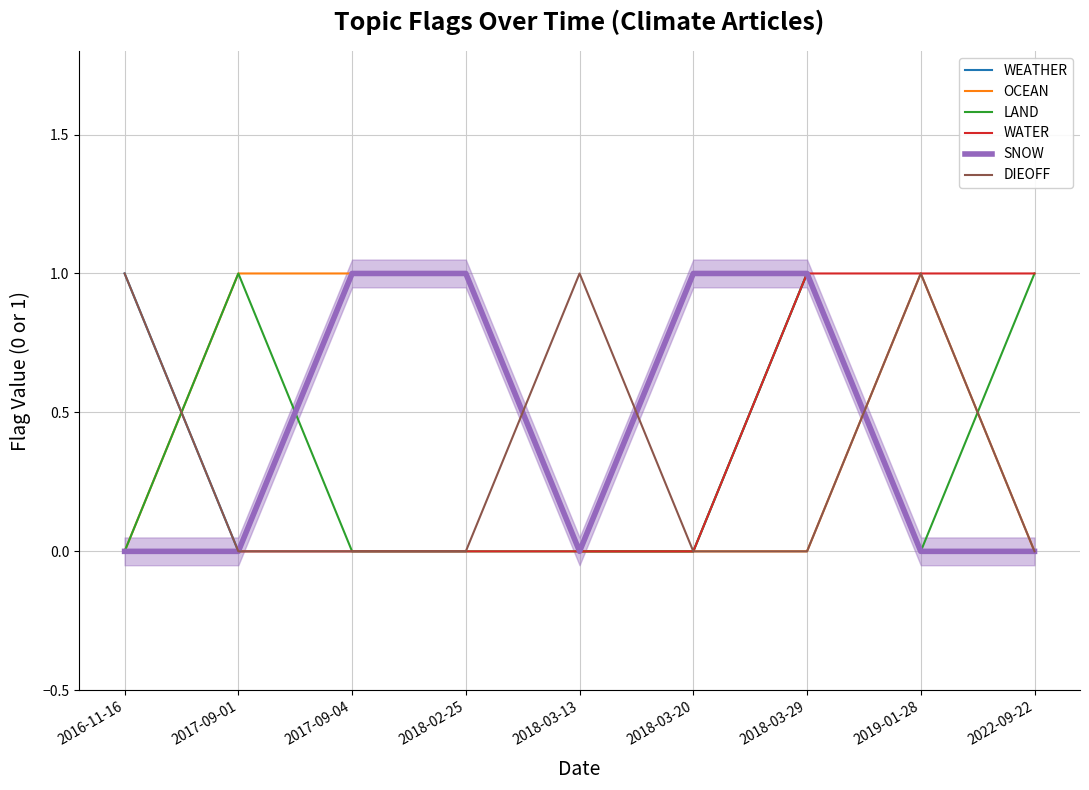

What is the maximum value shown in the chart?

1